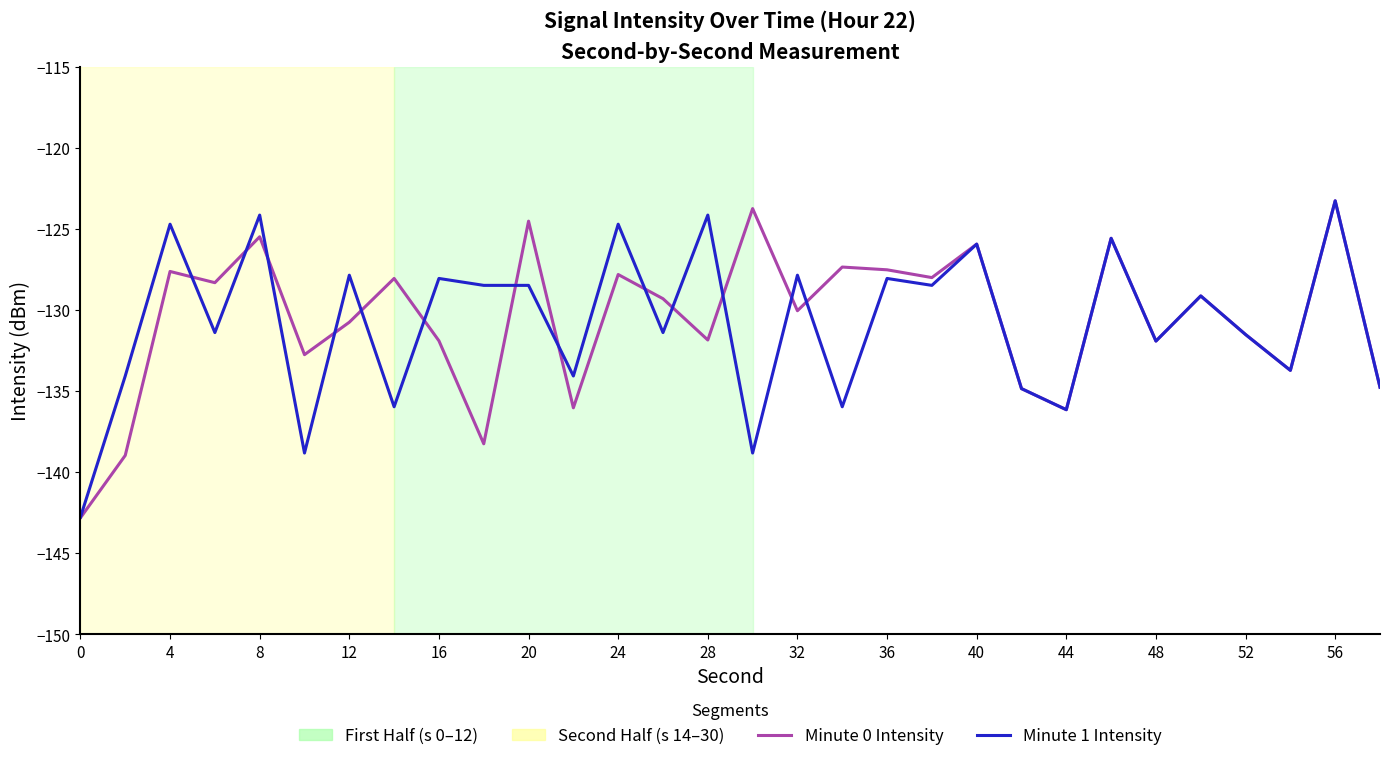

What is the highest value of the Minute 0 Intensity series?

-123.3